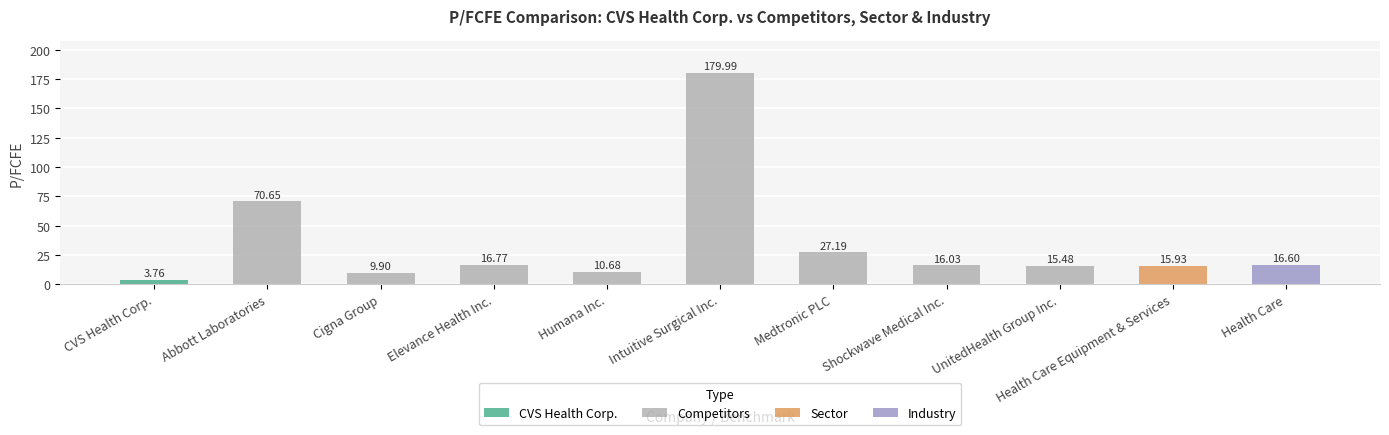

Where does the Competitors series first go above 16?

Abbott Laboratories